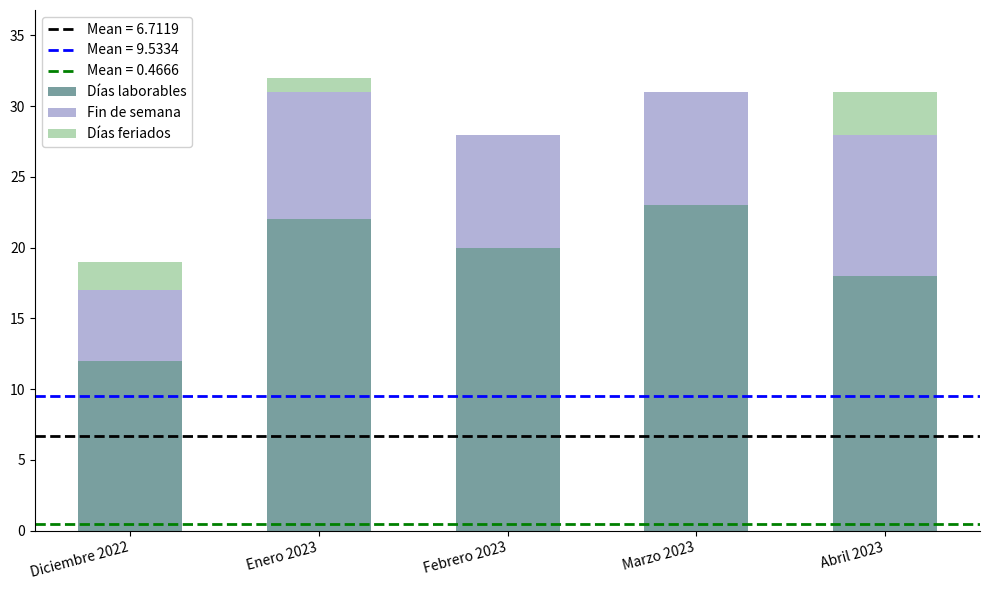

Where is Días laborables nearest to the value 17?

Abril 2023